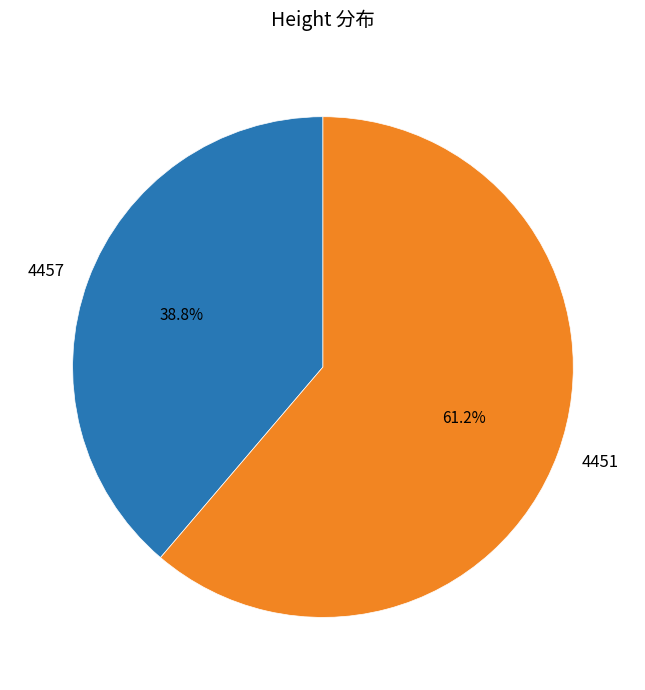

Which slice is the smallest?

4457